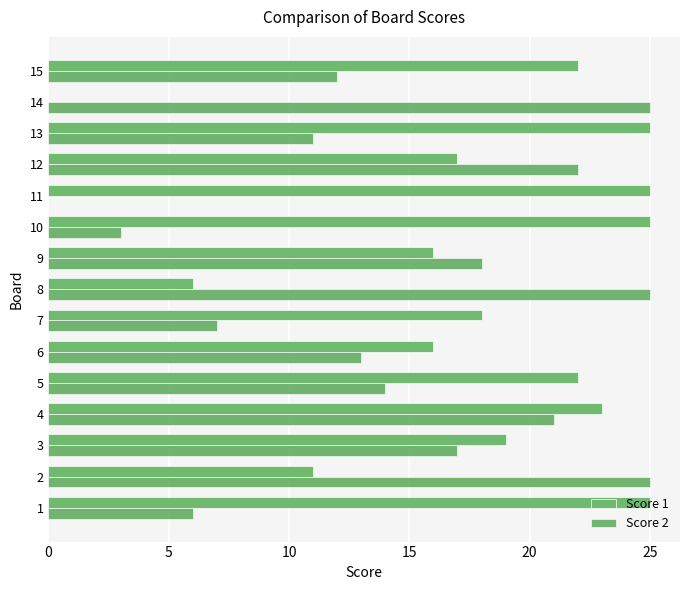

What is the value of the Score 1 bar at the 6th from the left?

16